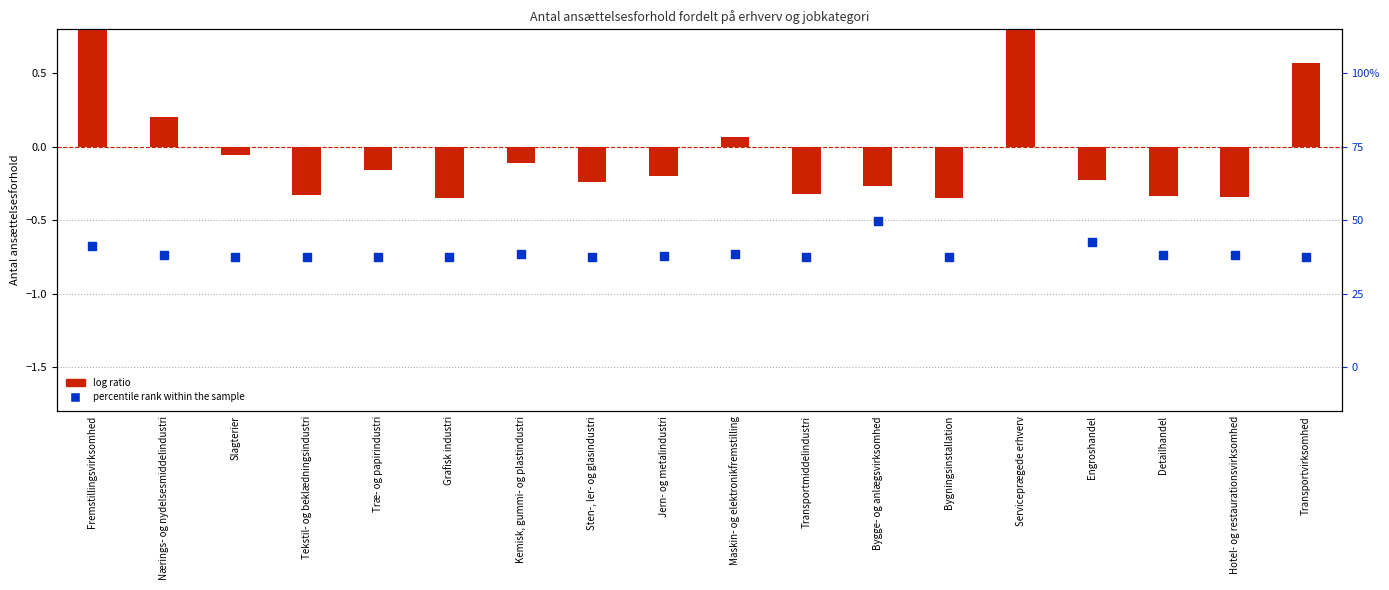

What is the total value across all series at Transportvirksomhed?

-0.2